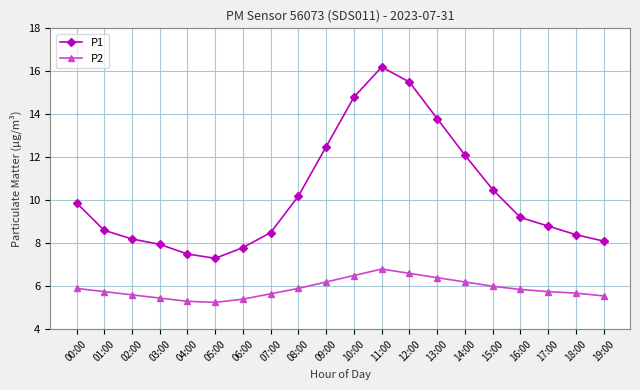

True or false: P1 and P2 cross at least once.

False